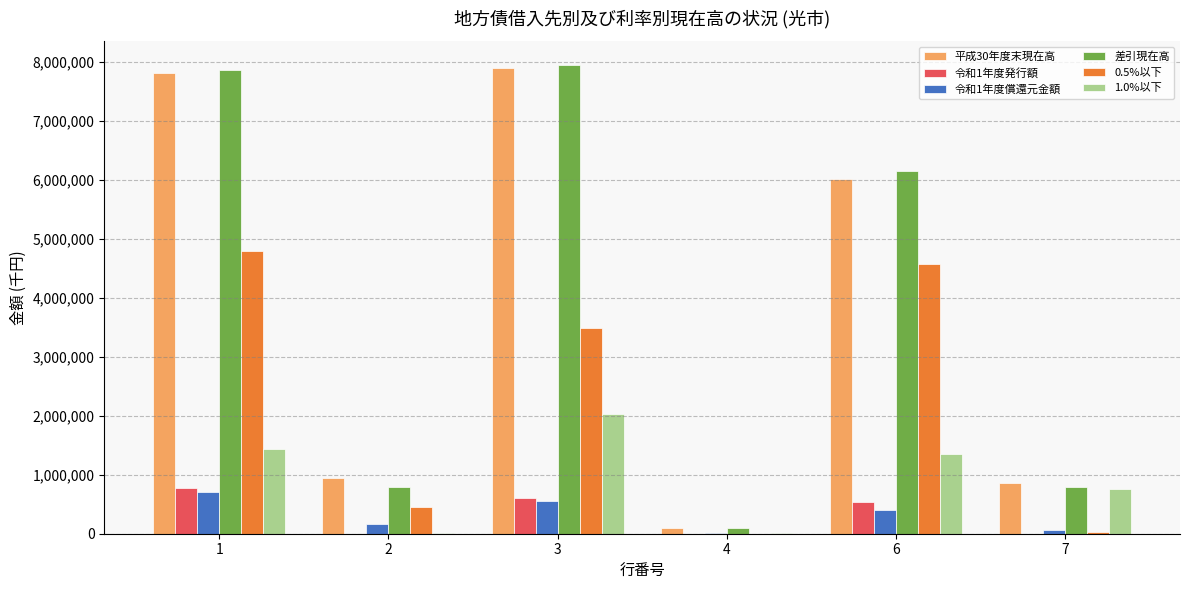

At which label is 1.0%以下 closest to 1020242?

7